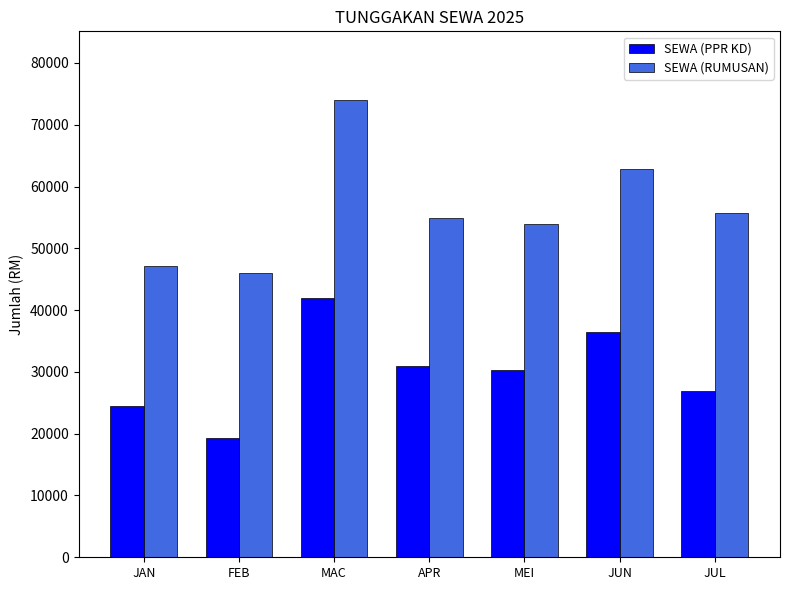

What is the total value across all series at JUL?

82592